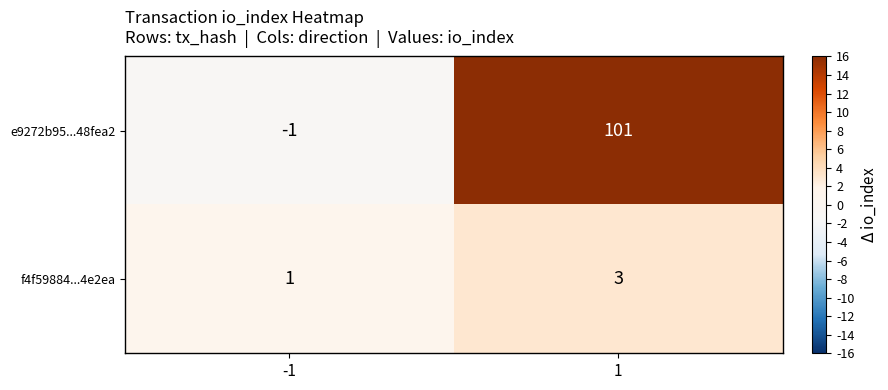

Which series changed the most between -1 and 1?

e9272b95...48fea2